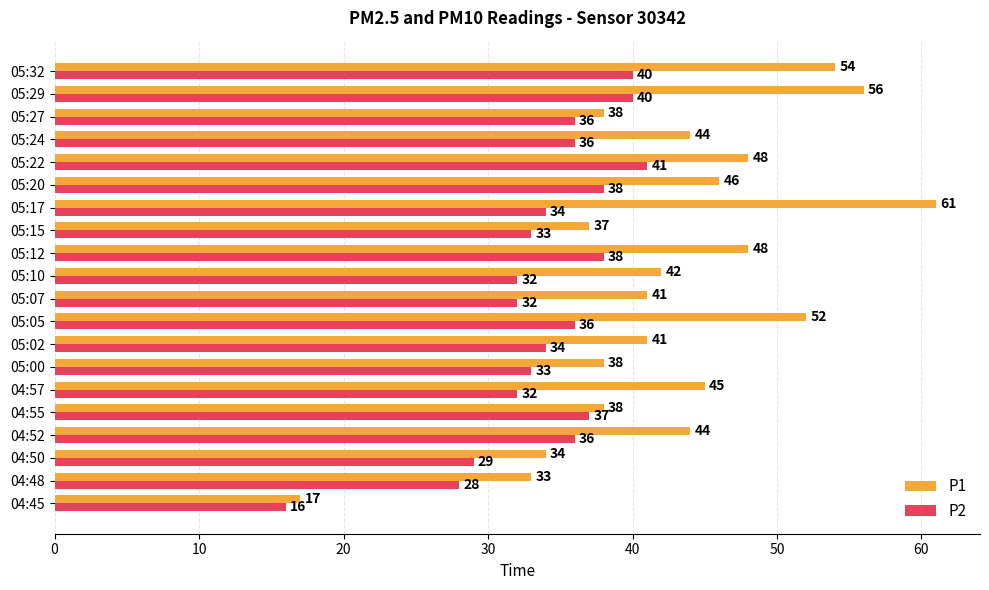

Rank the series by their average value, from lowest to highest.

P2, P1